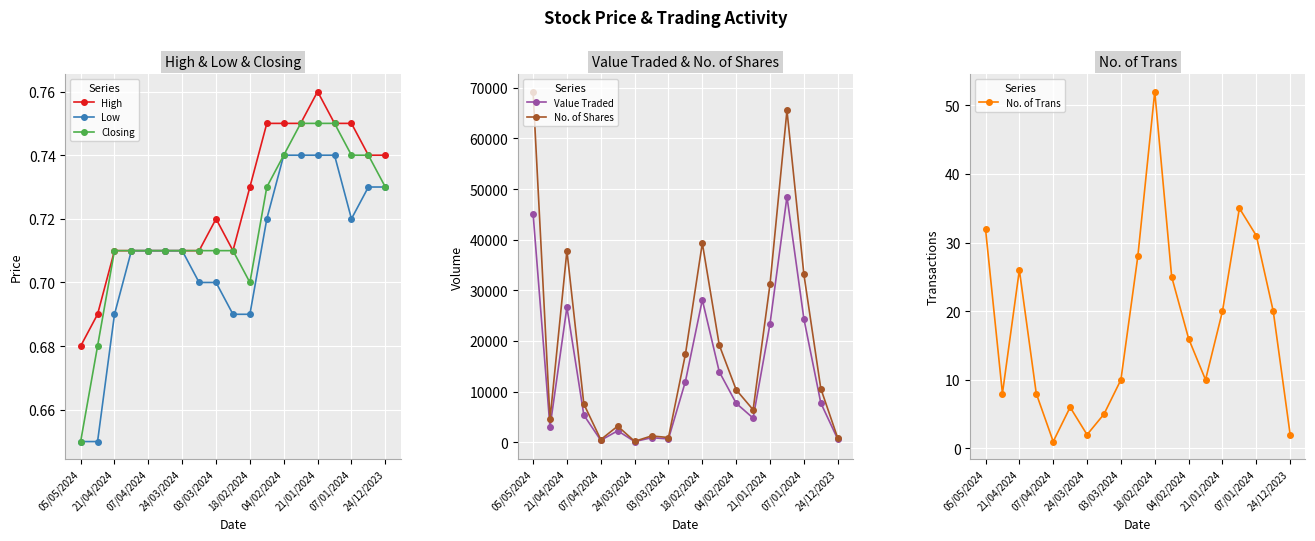

What is the average value of the No. of Trans series?

18